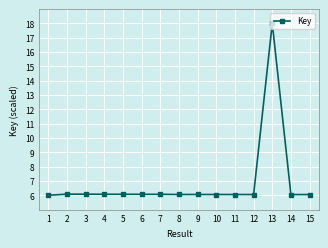

Approximately how many times larger is the value at 8 compared to 14?

1.0